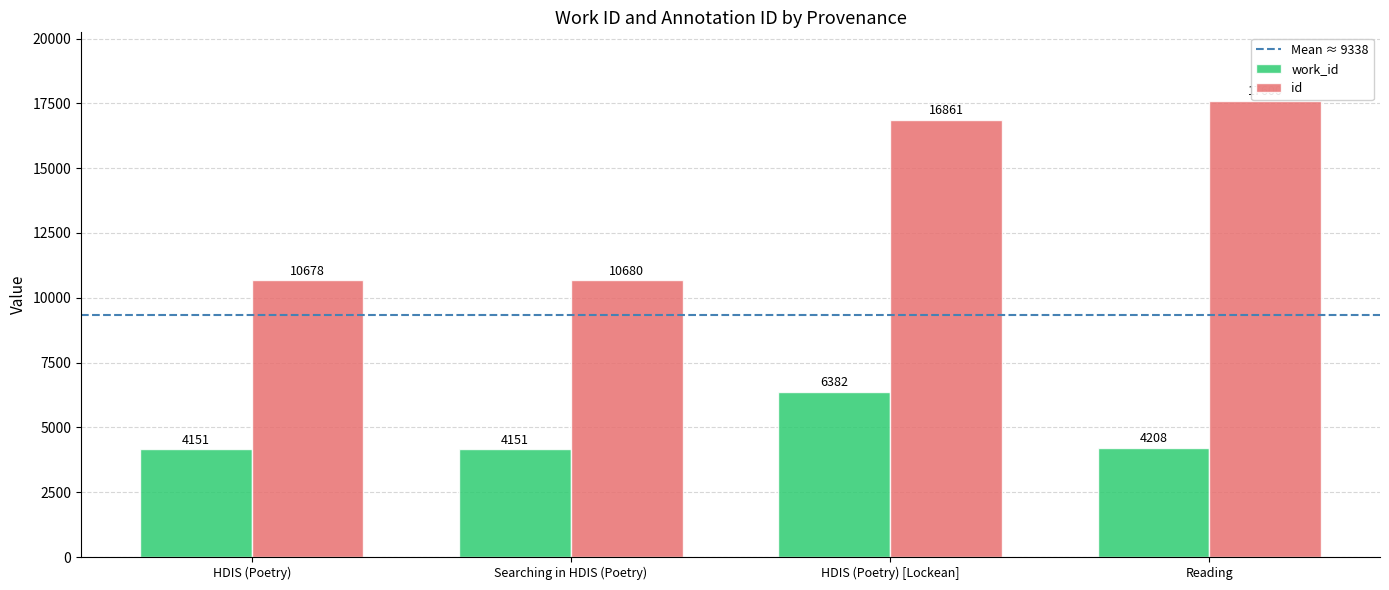

Is the value of work_id at Reading greater than the value of id at Searching in HDIS (Poetry)?

No